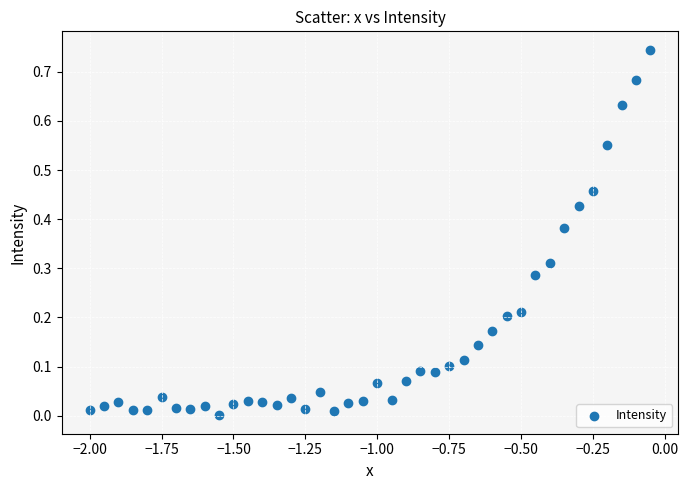

What is the range of X values (max minus min)?

2.0